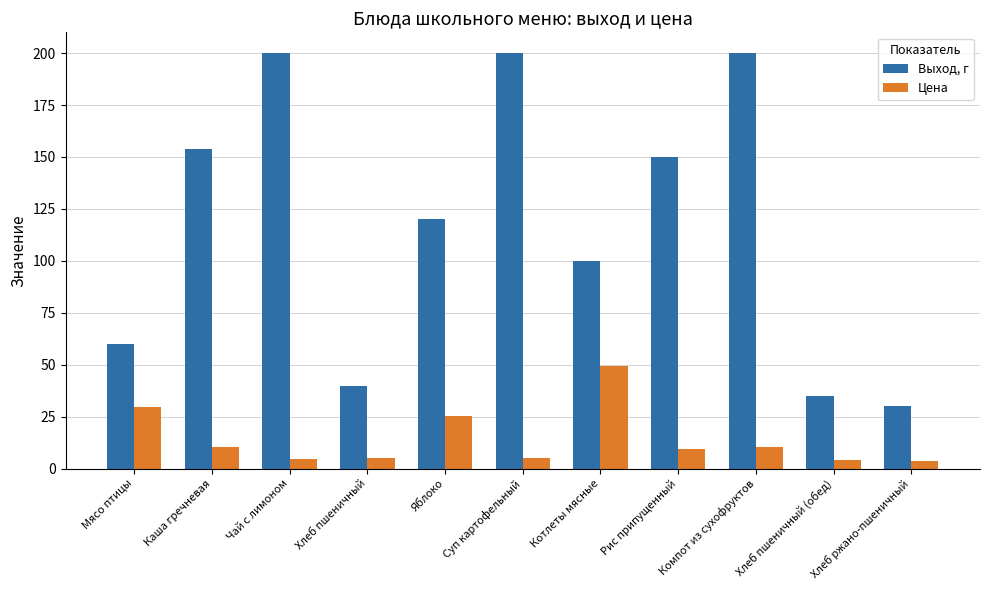

Between Чай с лимоном and Яблоко, which series saw the biggest shift?

Выход, г